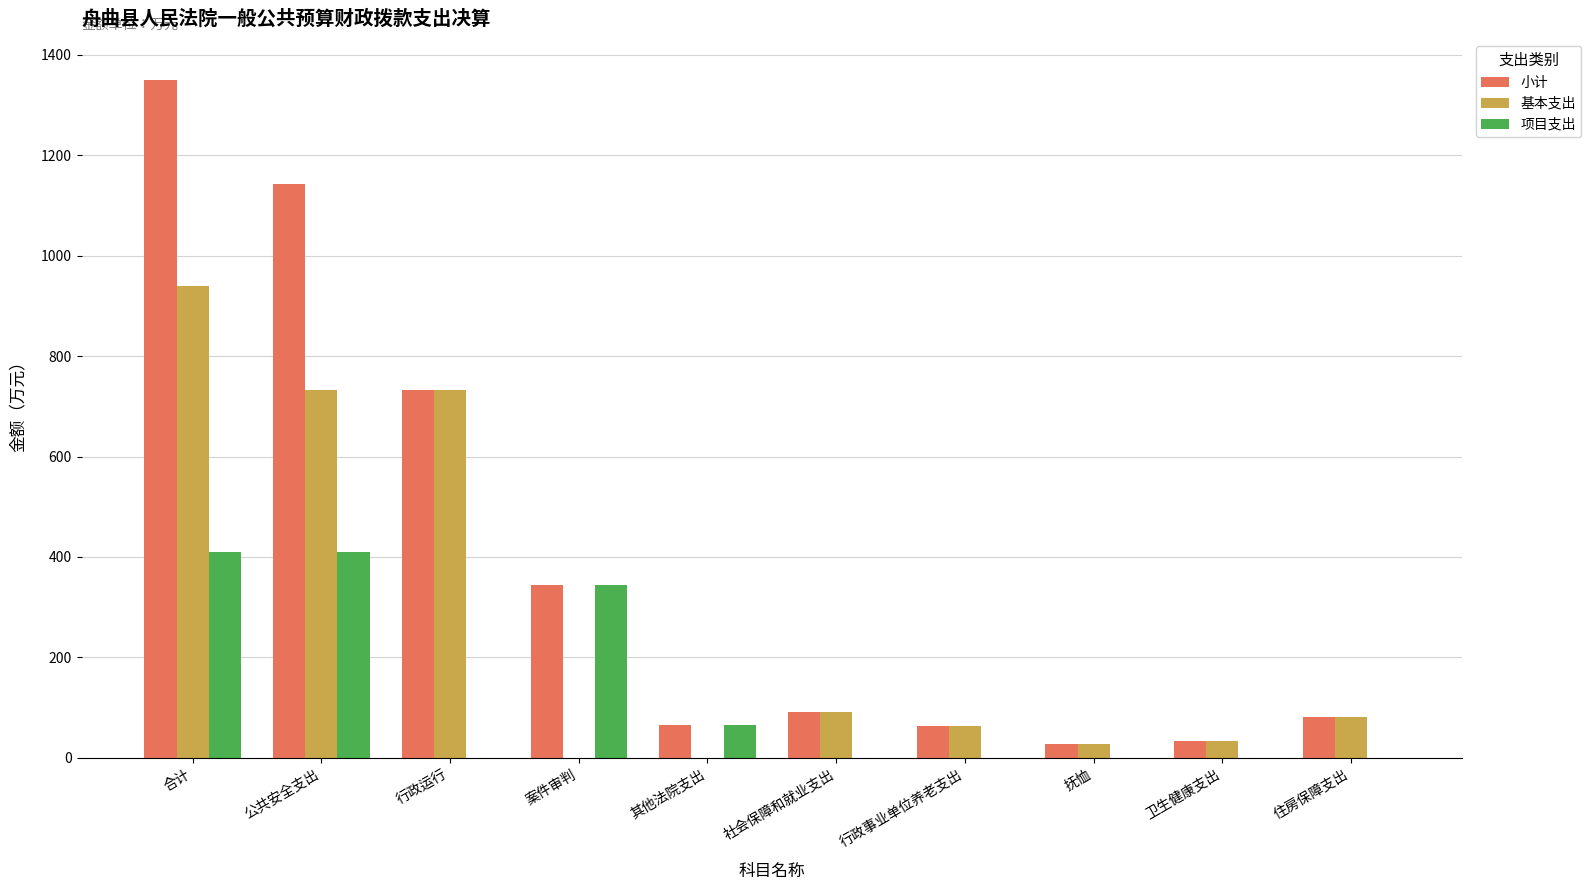

Between 其他法院支出 and 抚恤, which series saw the biggest shift?

项目支出